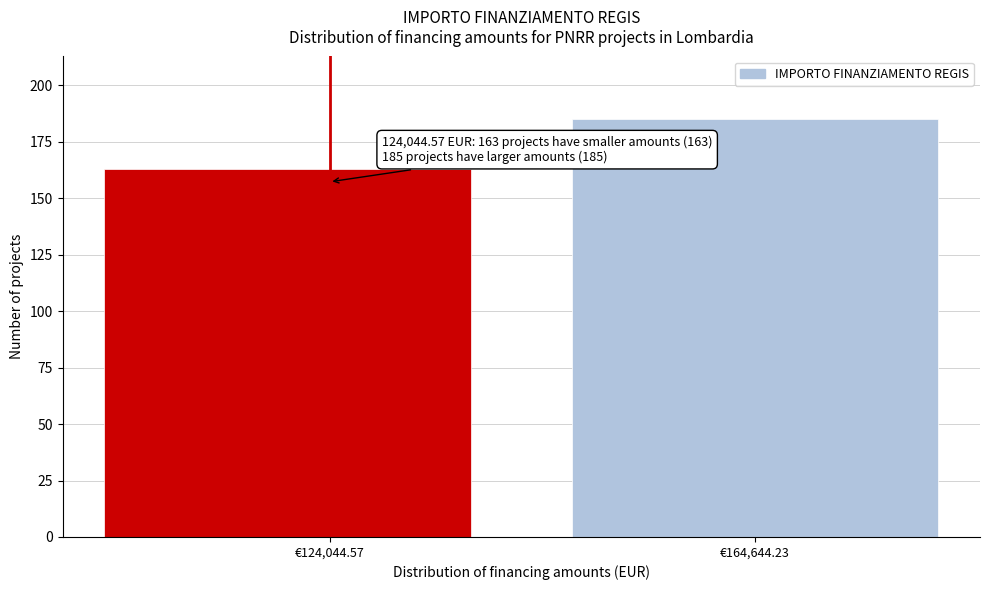

Reading left to right, list all the values displayed in this chart.

163	185